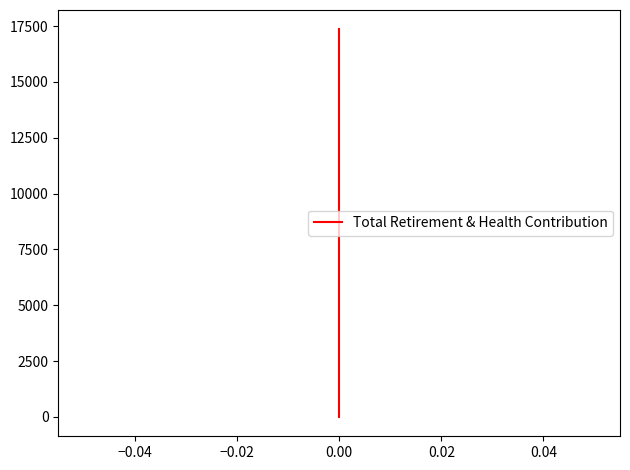

How many lines are shown in the chart?

1